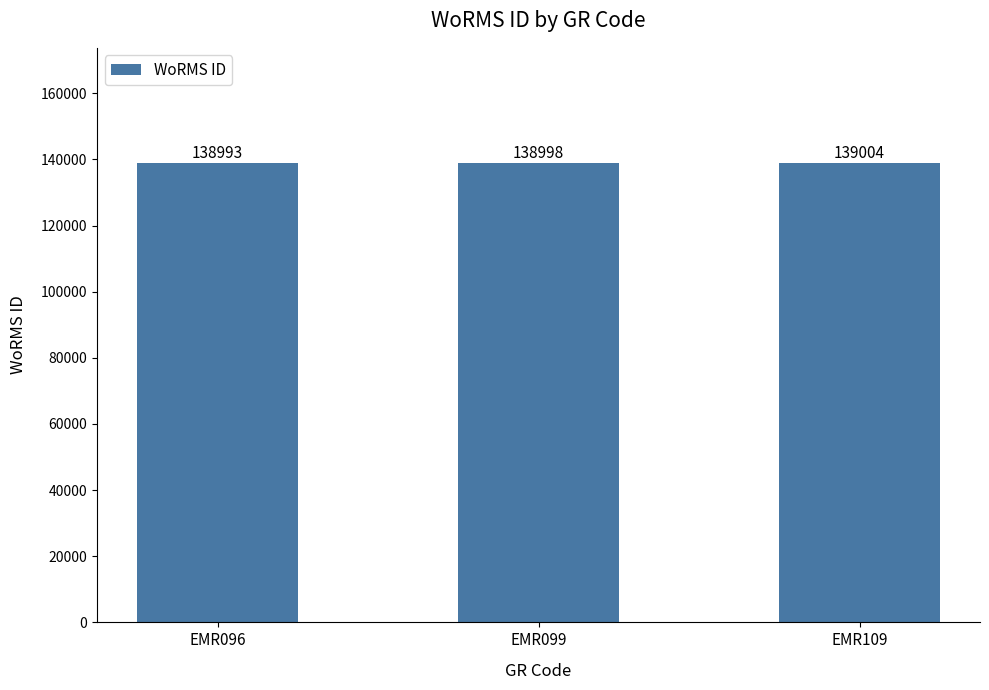

Reading left to right, transcribe all the data shown in this chart.

EMR096=138993	EMR099=138998	EMR109=139004